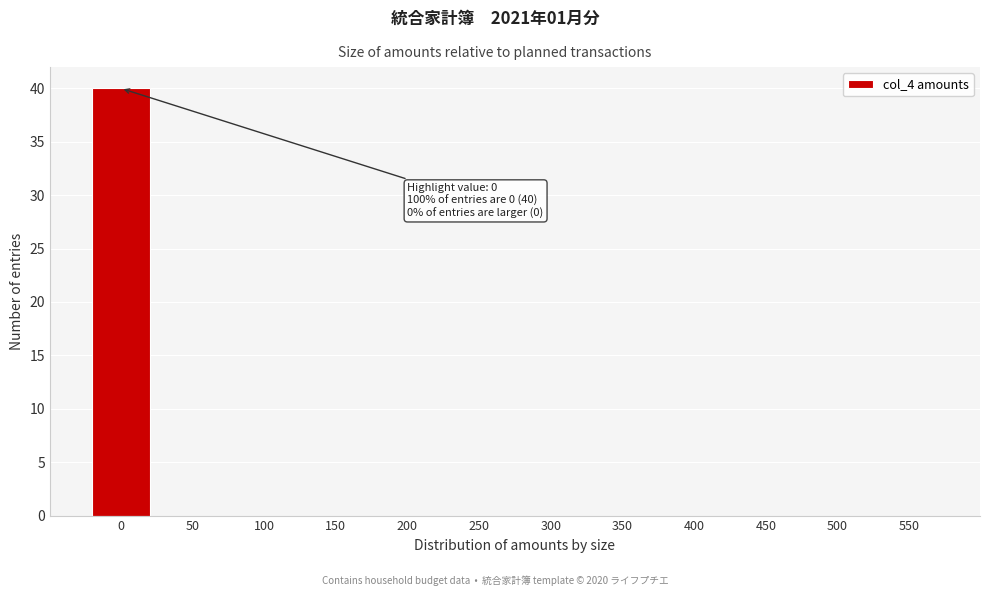

Reading left to right, list all the values displayed in this chart.

0=40	50=0	100=0	150=0	200=0	250=0	300=0	350=0	400=0	450=0	500=0	550=0